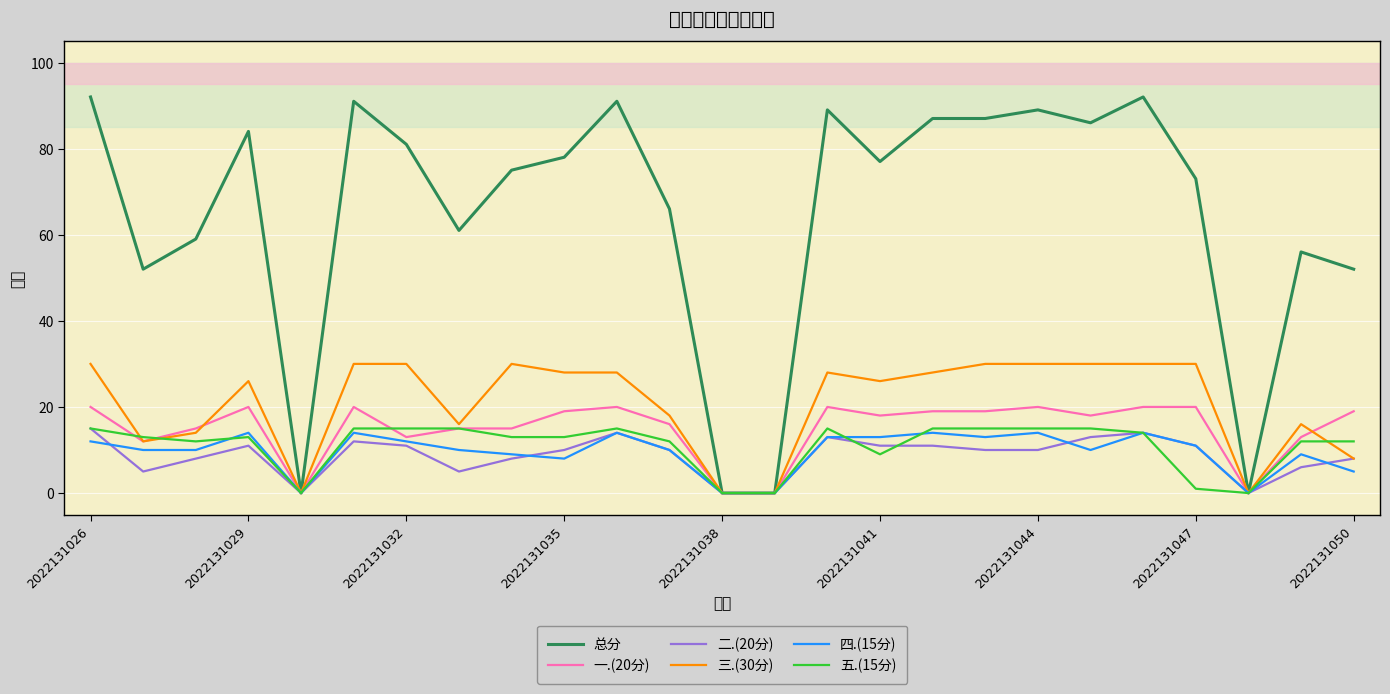

What are all the series names shown in the legend?

总分, 一.(20分), 二.(20分), 三.(30分), 四.(15分), 五.(15分)